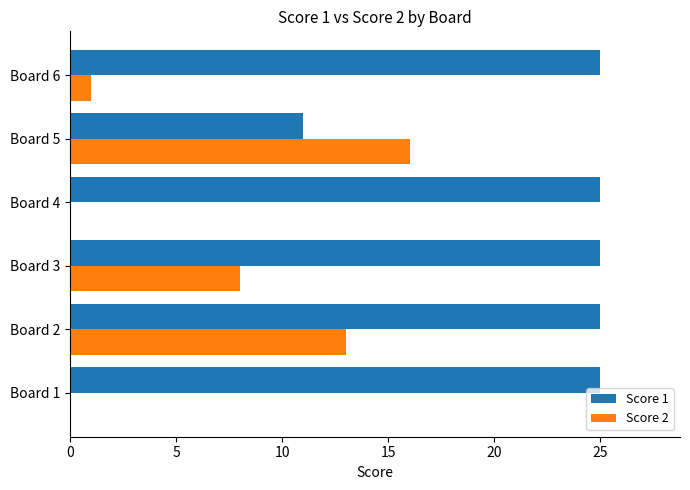

What are all the series names shown in the legend?

Score 1, Score 2